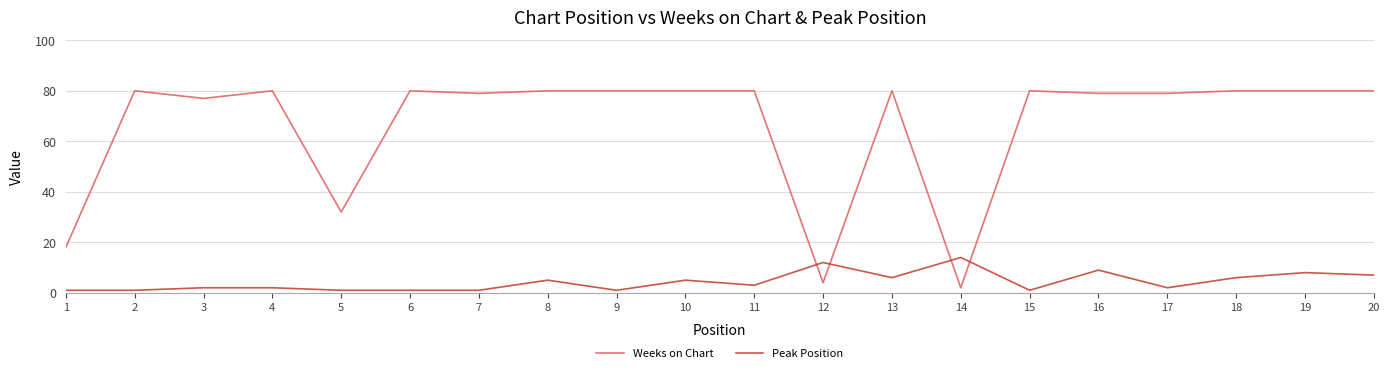

Which series has the largest range (max minus min)?

Weeks on Chart